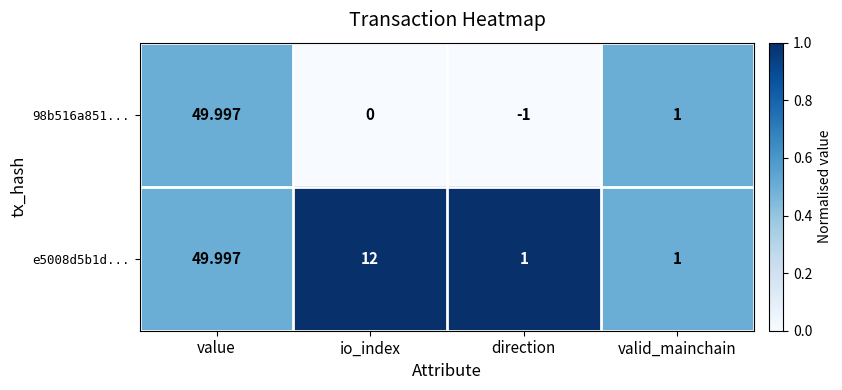

Rank the categories by 98b516a851... value from lowest to highest.

direction, io_index, valid_mainchain, value